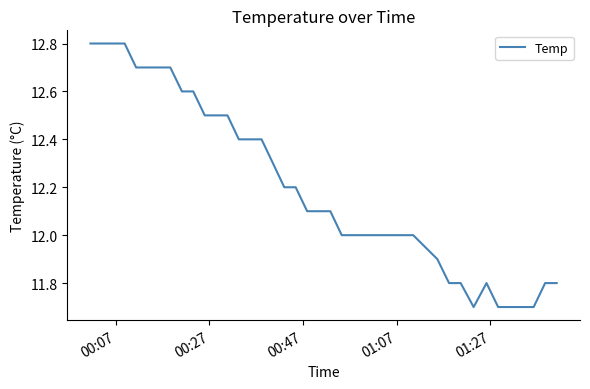

Count the number of data series in this chart.

1